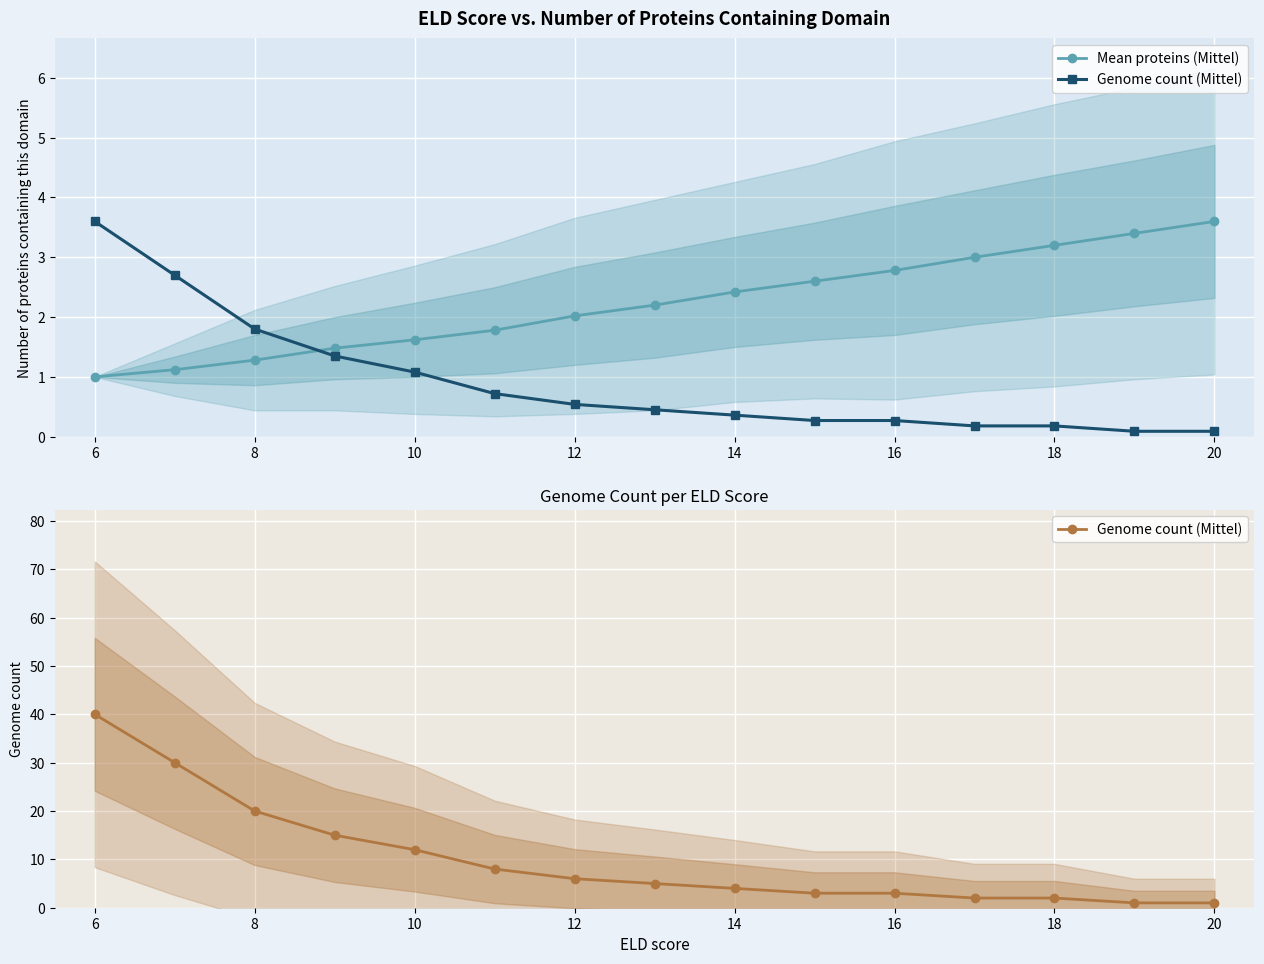

True or false: Mean proteins (Mittel) and Genome count (Mittel) intersect in this chart.

True